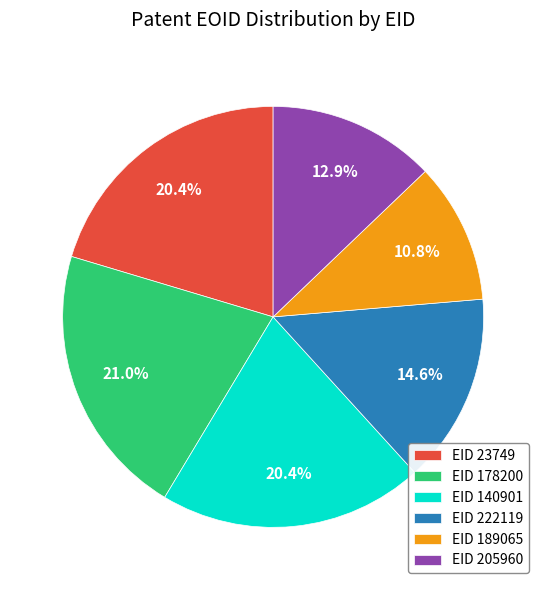

Count the number of slices in the pie.

6